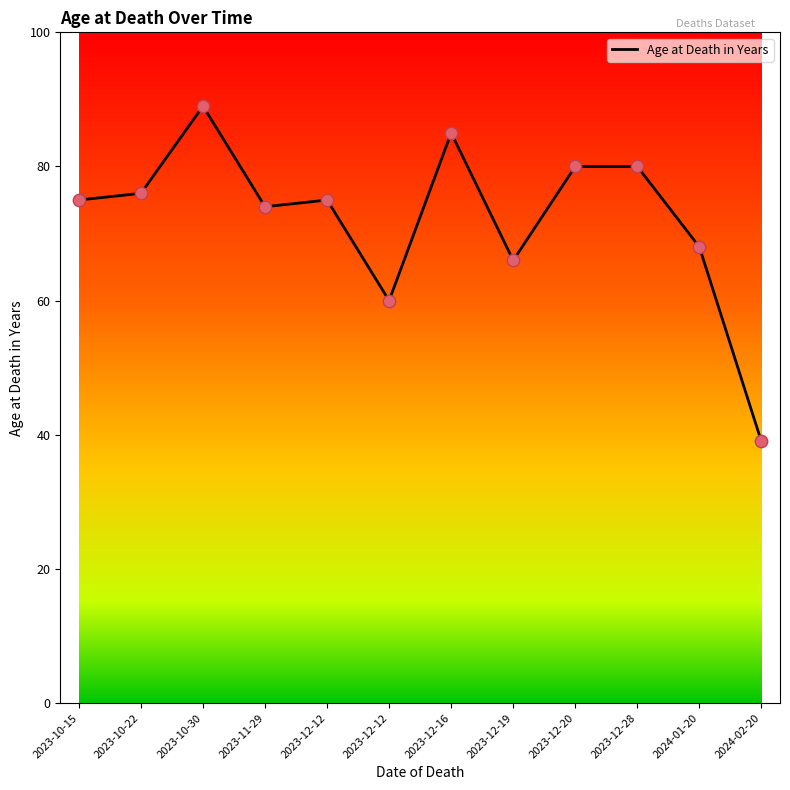

Approximately how many times larger is the value at 2024-02-20 compared to 2023-12-20?

0.5